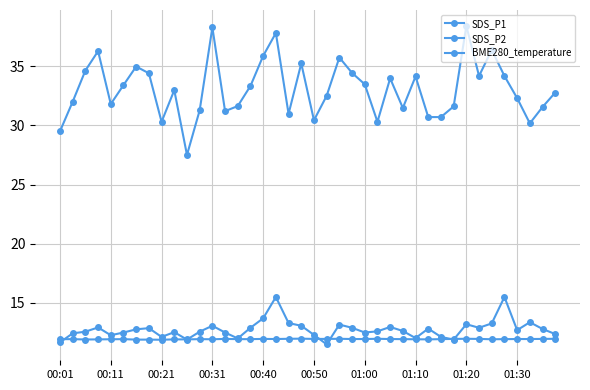

What is the smallest value displayed?

11.5